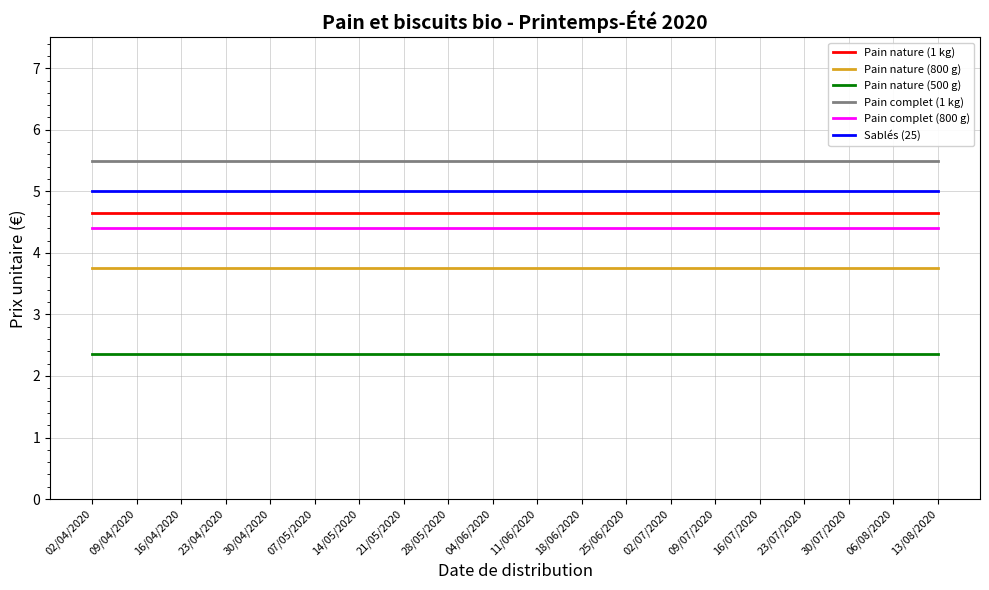

What position from the right is 16/04/2020?

18